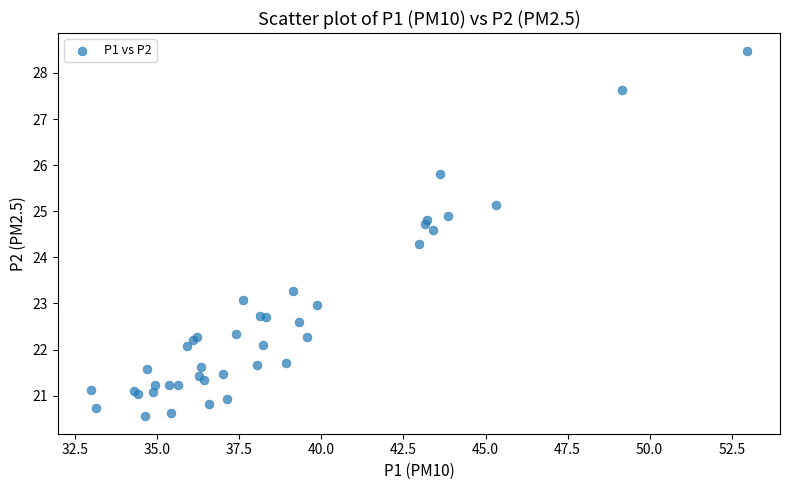

What Y value in the scatter plot is closest to 24?

24.3